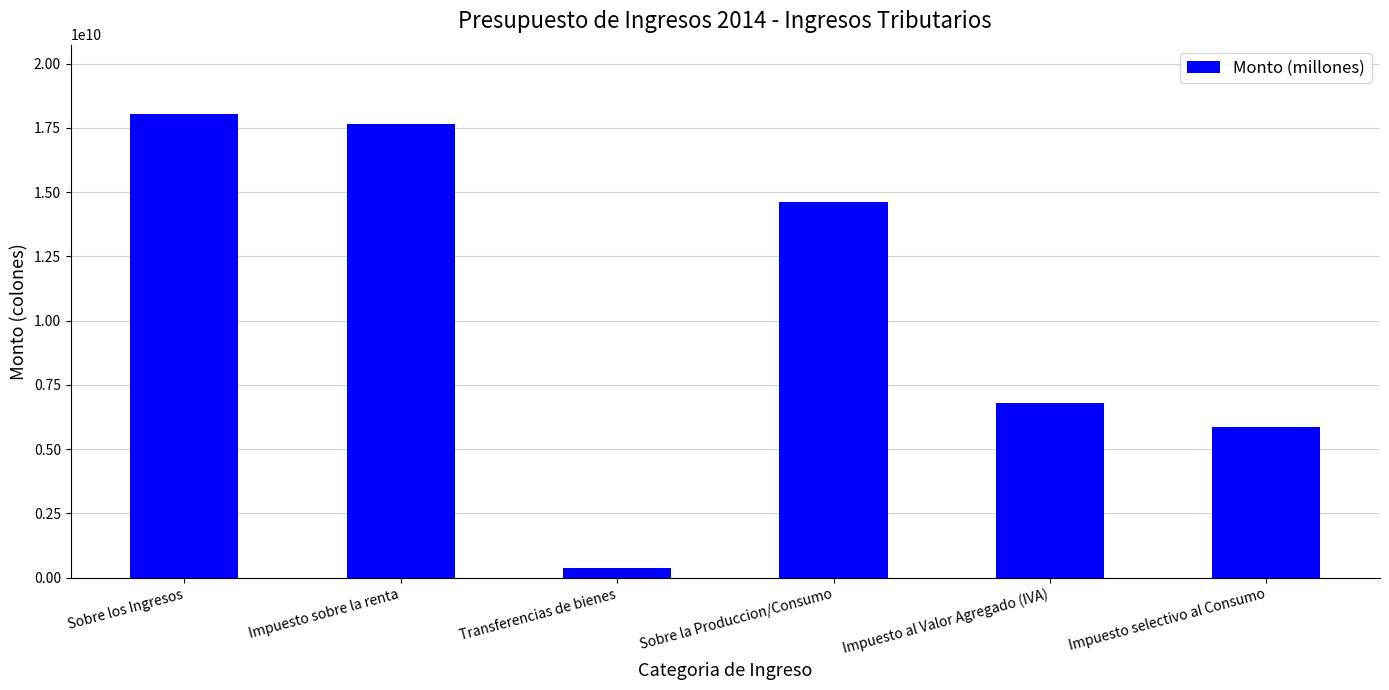

Is it true that the value at Sobre los Ingresos is 18032787827.9?

True